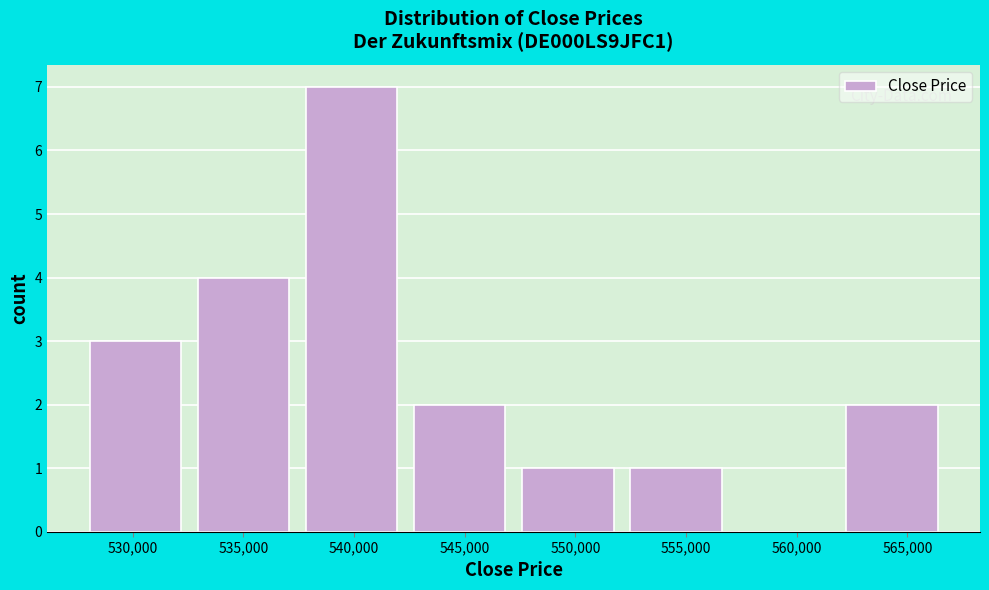

What is the height of the bar covering 562000 to 567000 on the x-axis? Neither the bar edges nor the heights are printed on the chart, so give them approximately, as read against the axes.

2